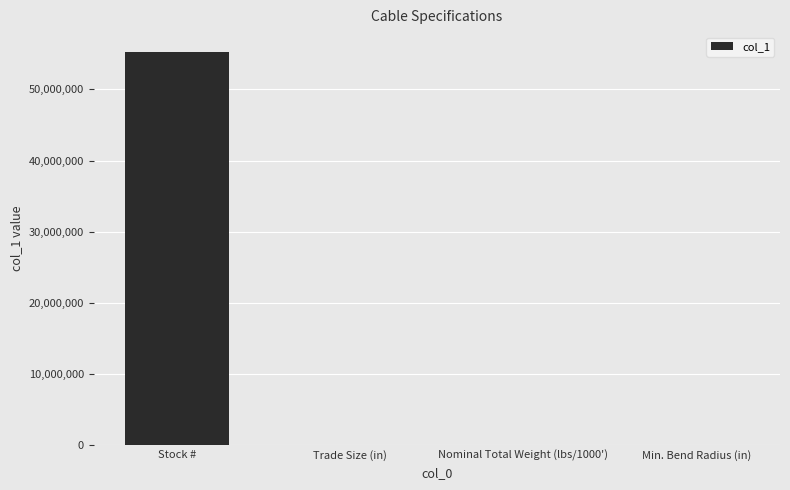

What is the sum of all values?

55284562